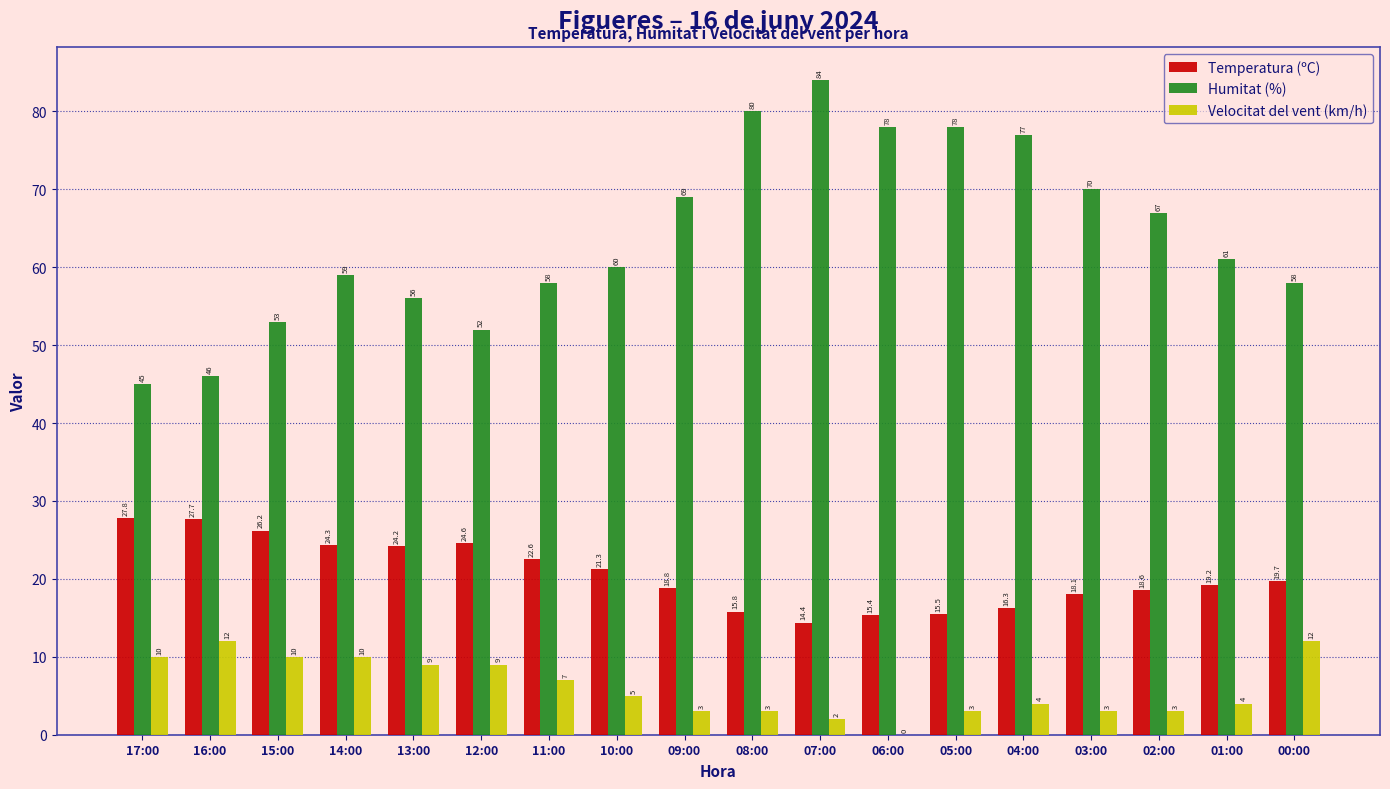

What are all the series names shown in the legend?

Temperatura (ºC), Humitat (%), Velocitat del vent (km/h)